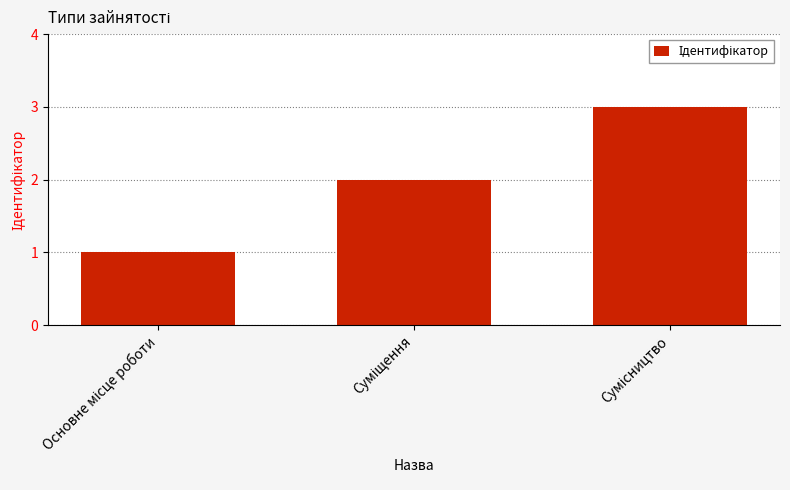

What is the greatest value displayed?

3